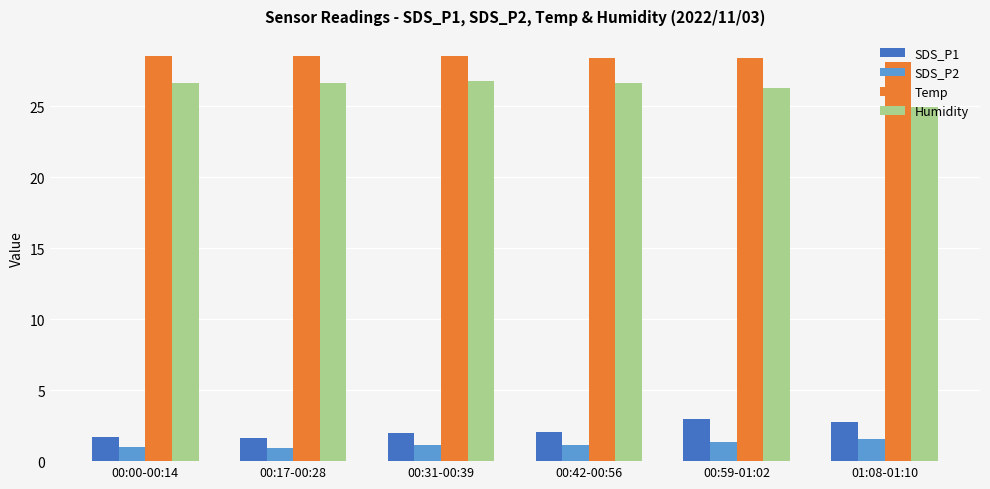

Read the SDS_P1 value at 00:59-01:02.

2.9